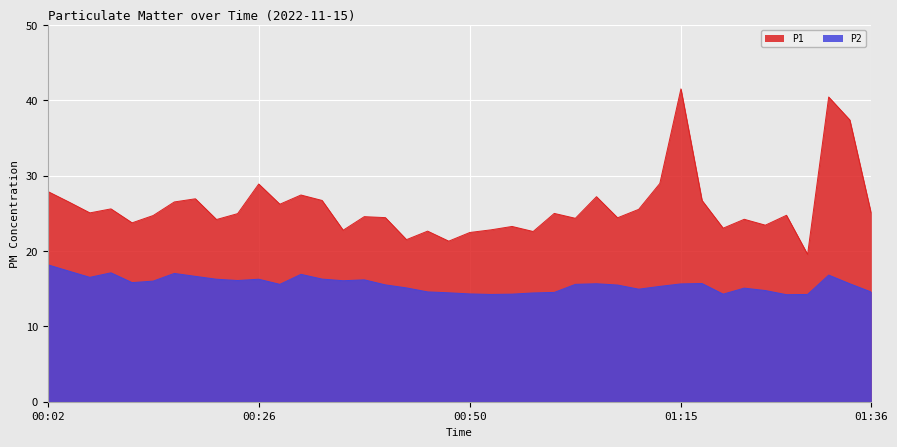

The value of P1 at 00:04 is 45.6. True or false?

False